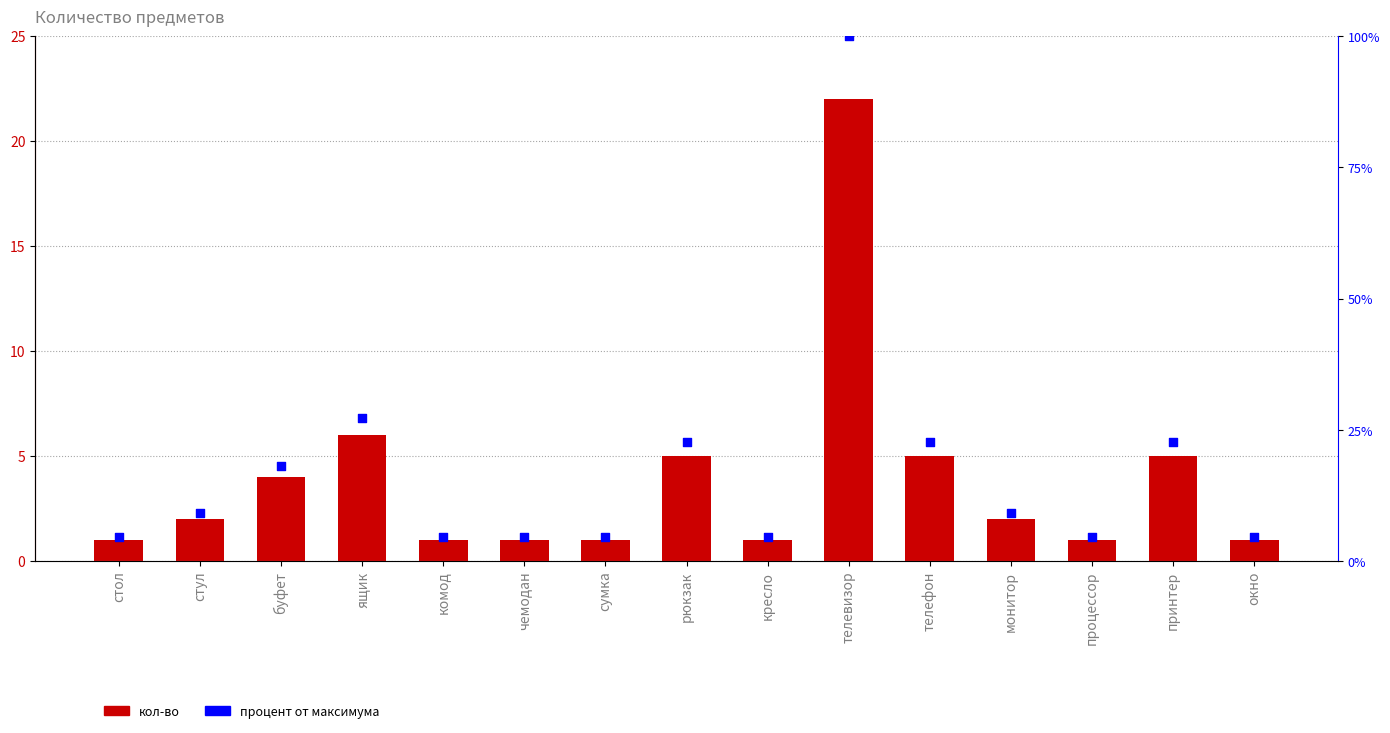

What is the total value across all series at монитор?

11.1